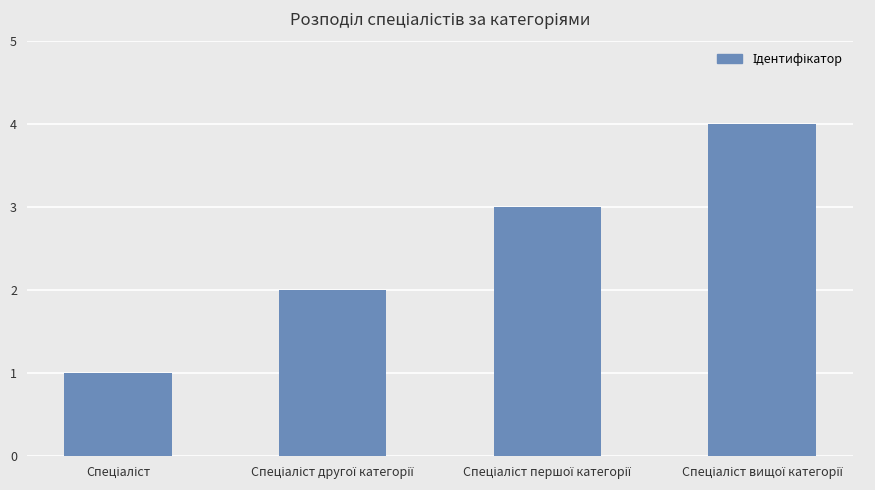

What is the sum of all values?

10